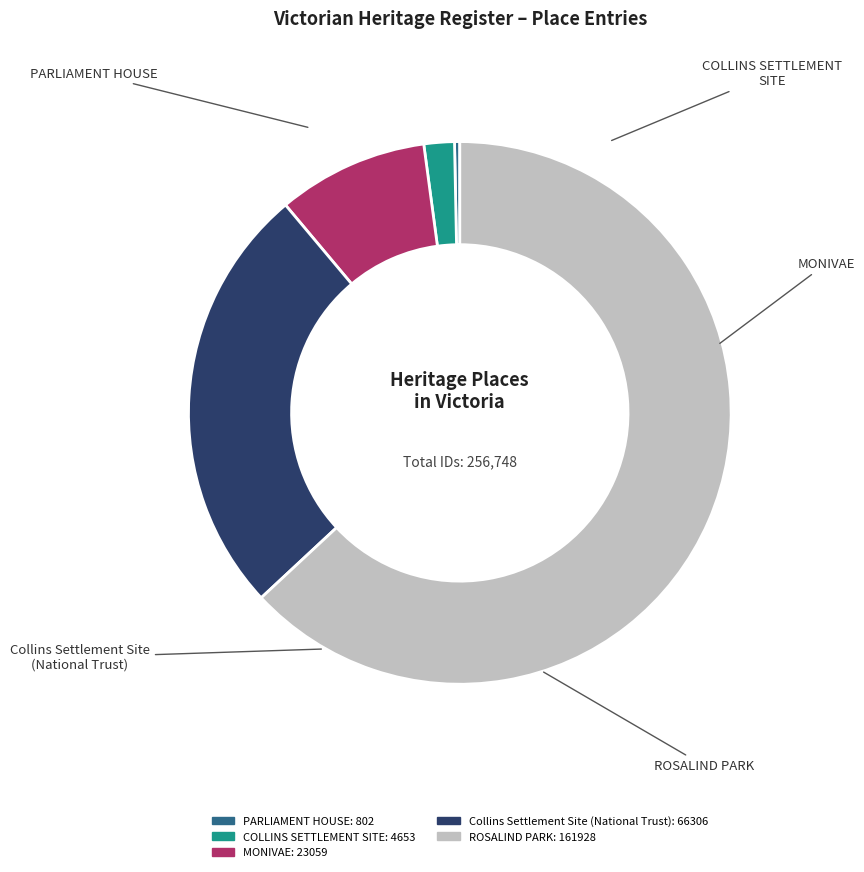

Count the number of slices in the pie.

5